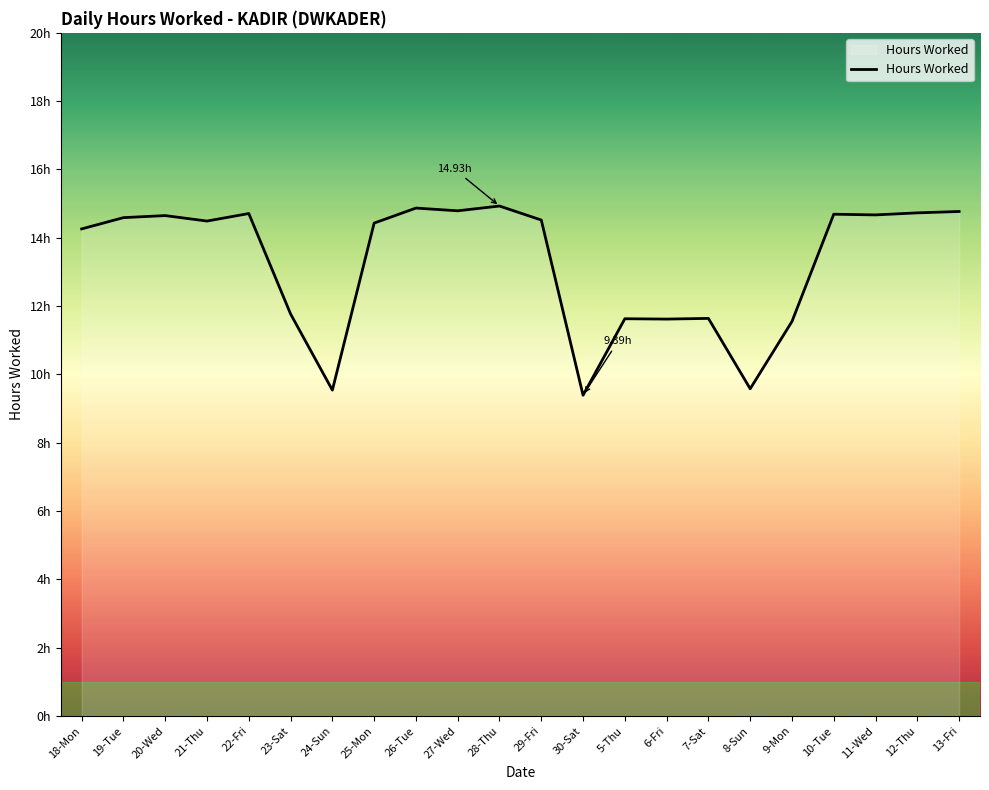

What is the change in value from 28-Thu to 13-Fri?

-0.2